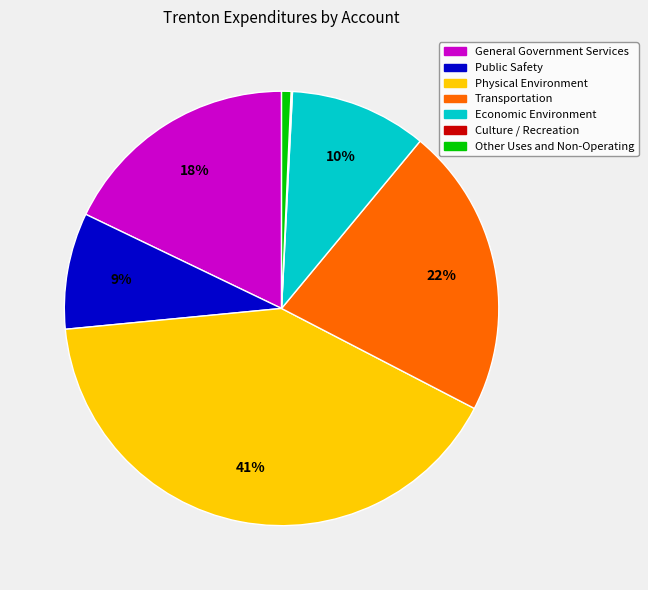

Which slice is the largest?

Physical Environment